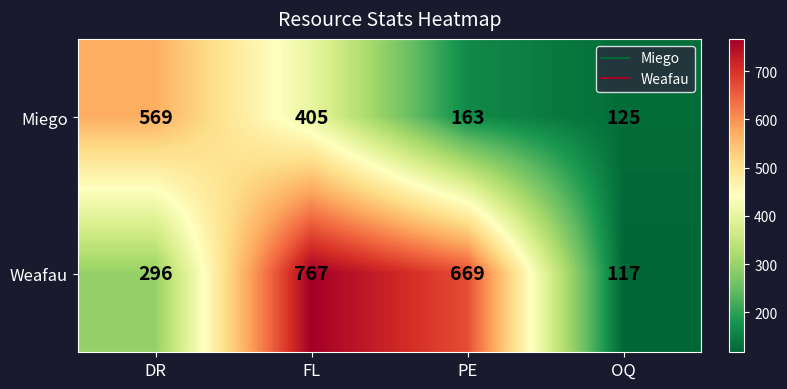

What is the greatest value displayed?

767